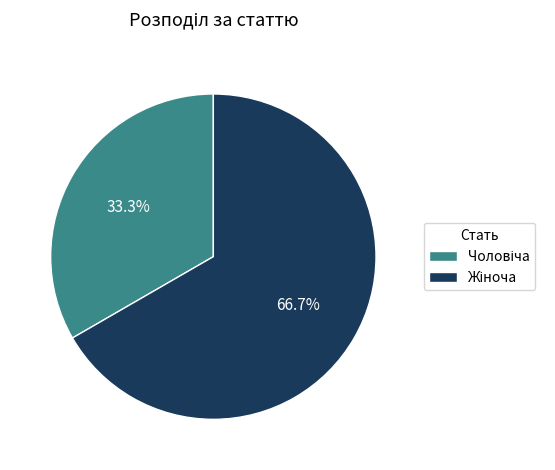

Does any single category account for the majority?

Yes